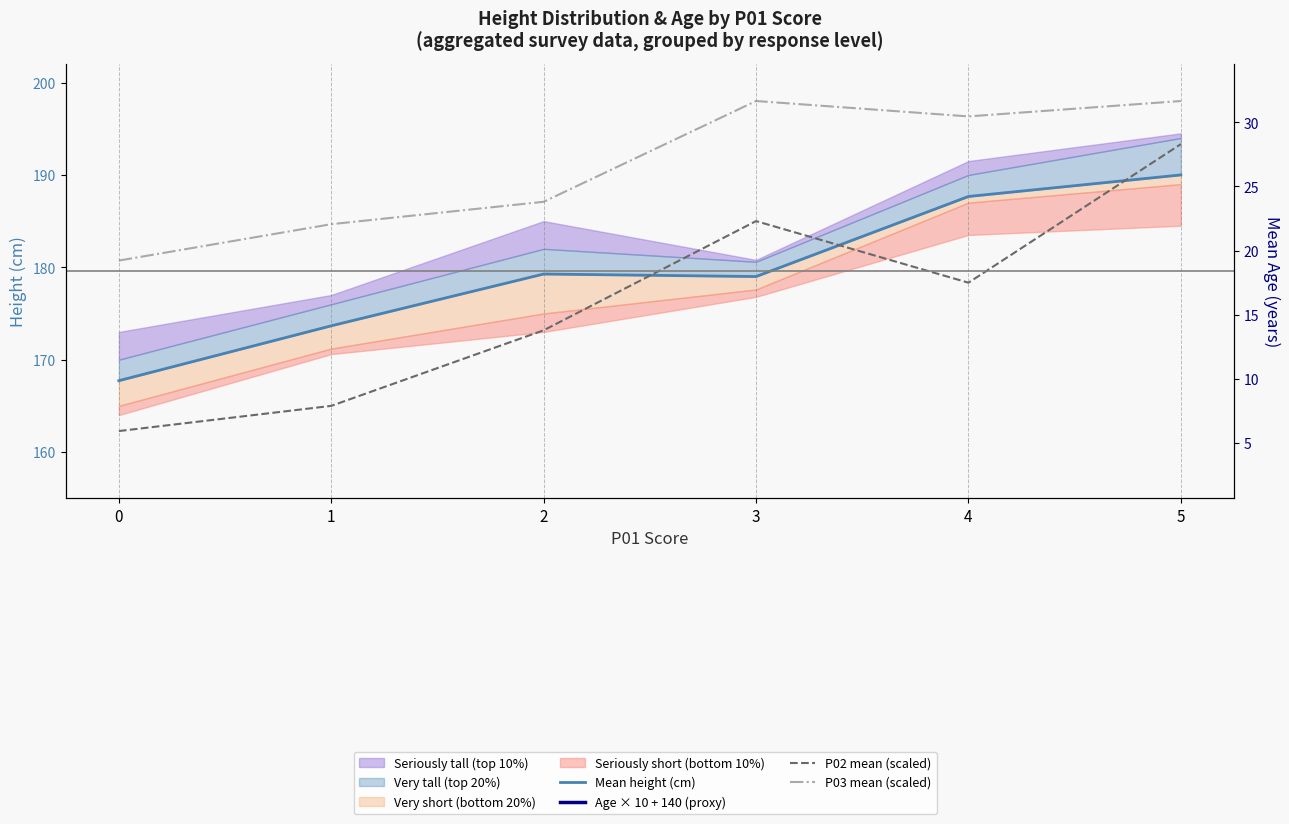

What is the sum of the Mean height (cm) values at 4 and 0?

355.4